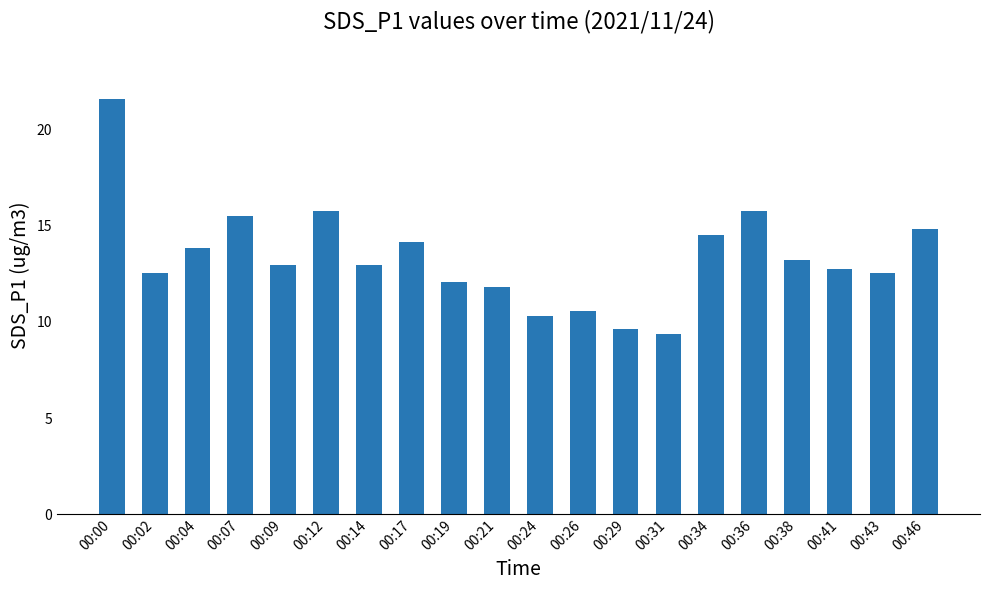

The value at 00:00 is 6.9. True or false?

False